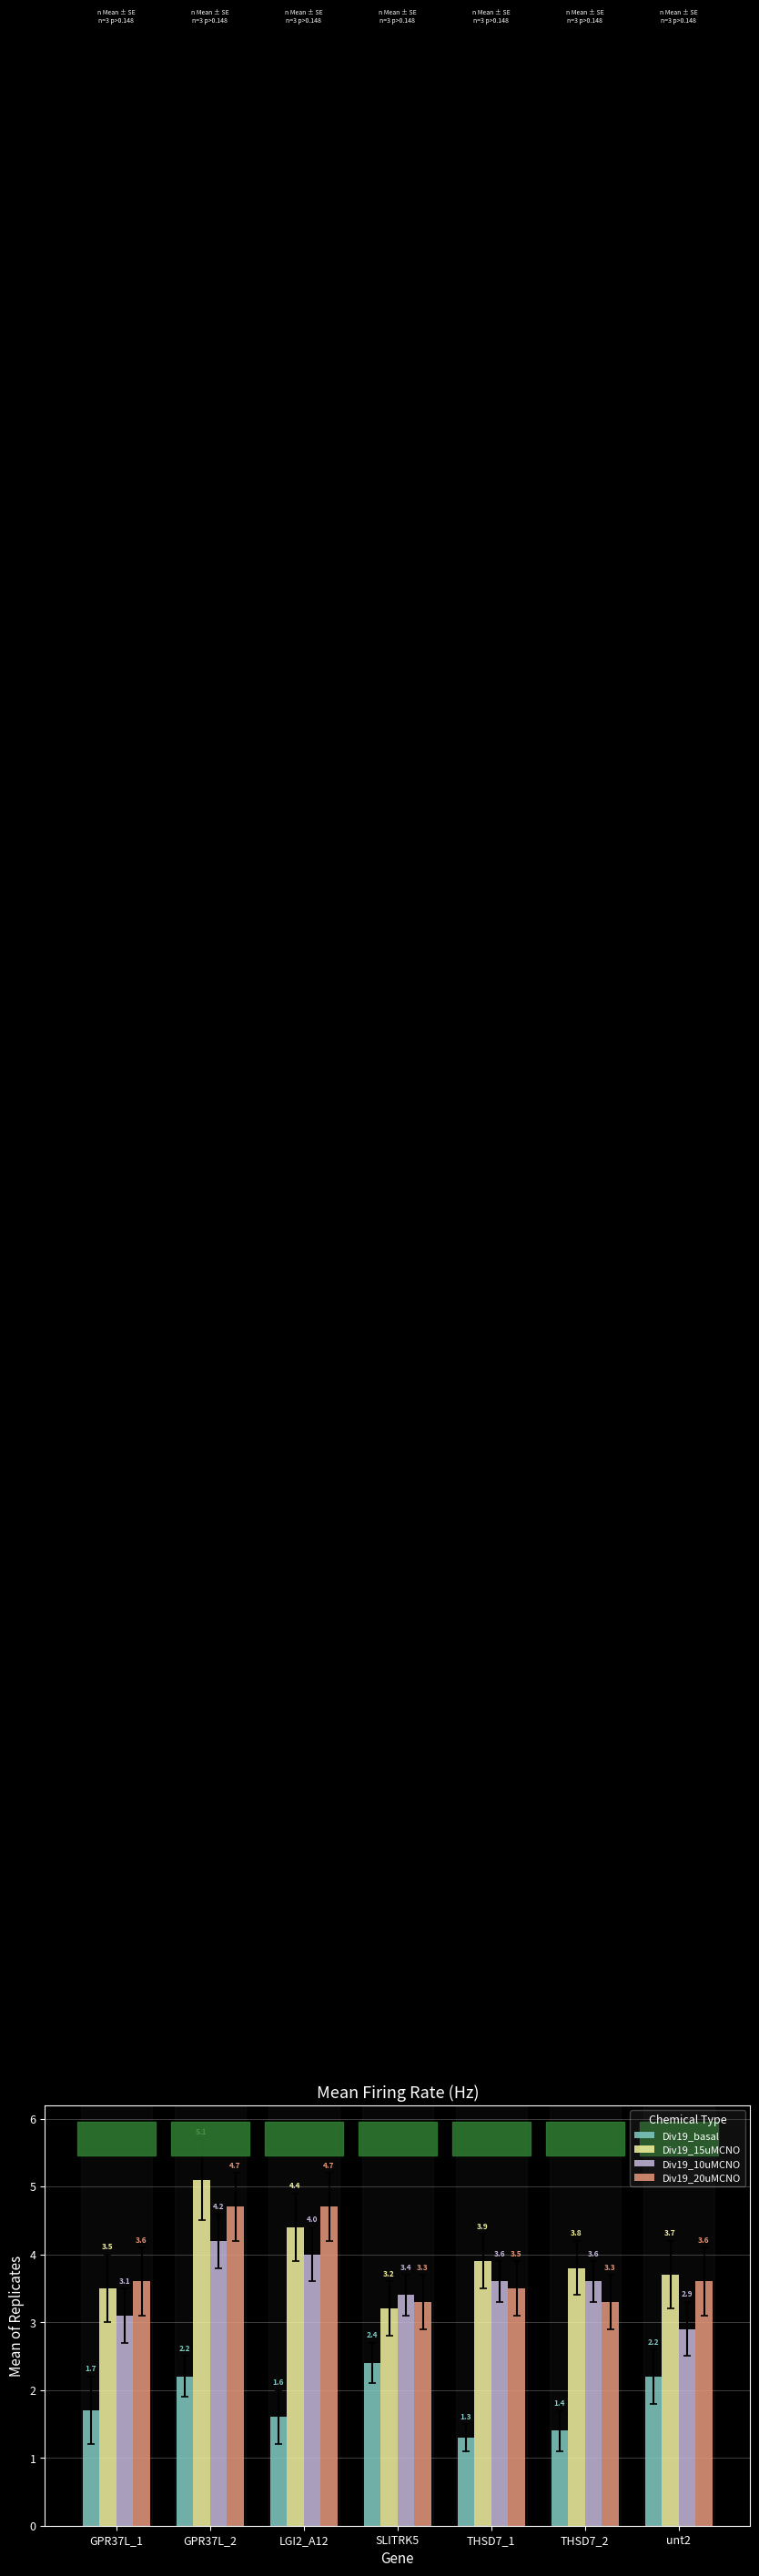

The Div19_20uMCNO series shows 4.5 at THSD7_2. True or false?

False